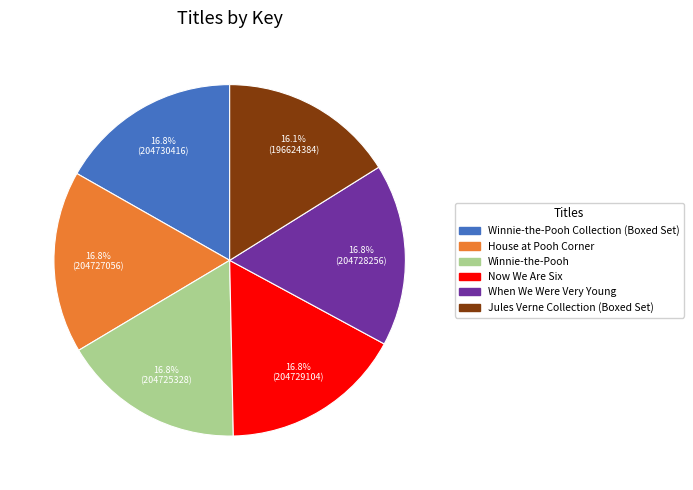

Is there a majority slice in this chart?

No